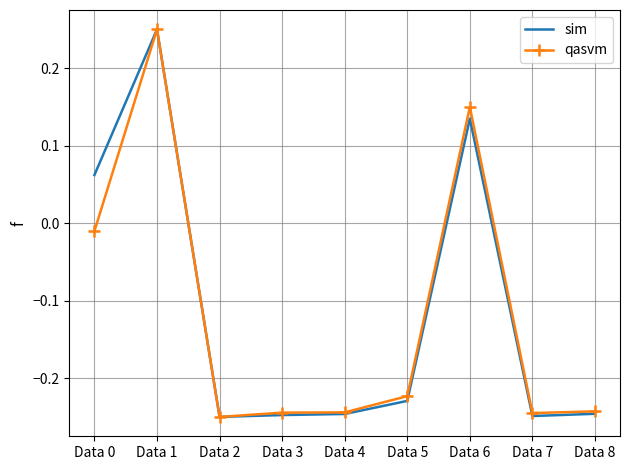

The value of sim at Data 8 is -0.1. True or false?

False